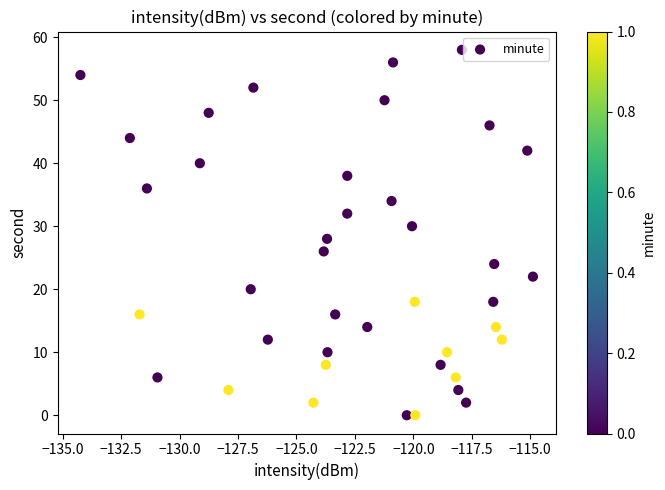

What is the range of Y values (max minus min)?

58